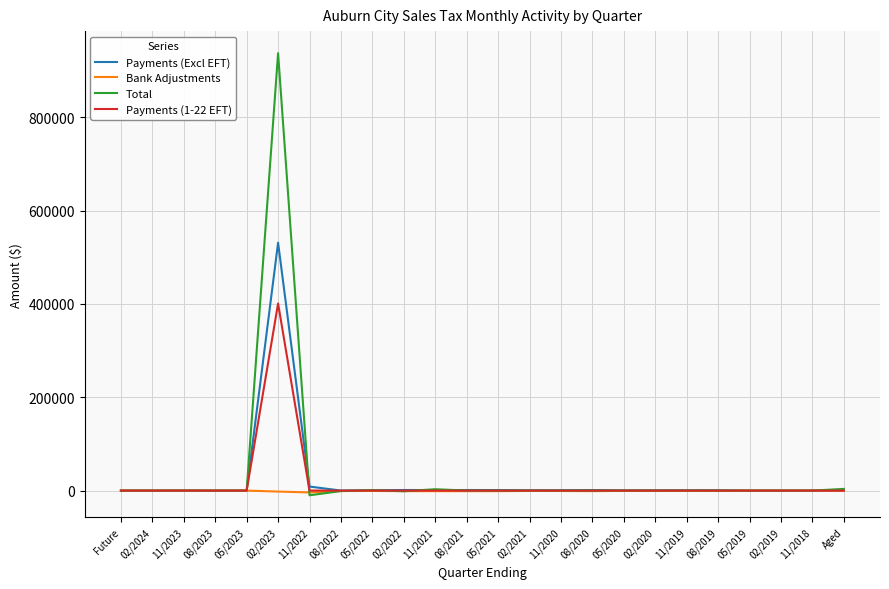

How many series are shown in this chart?

4